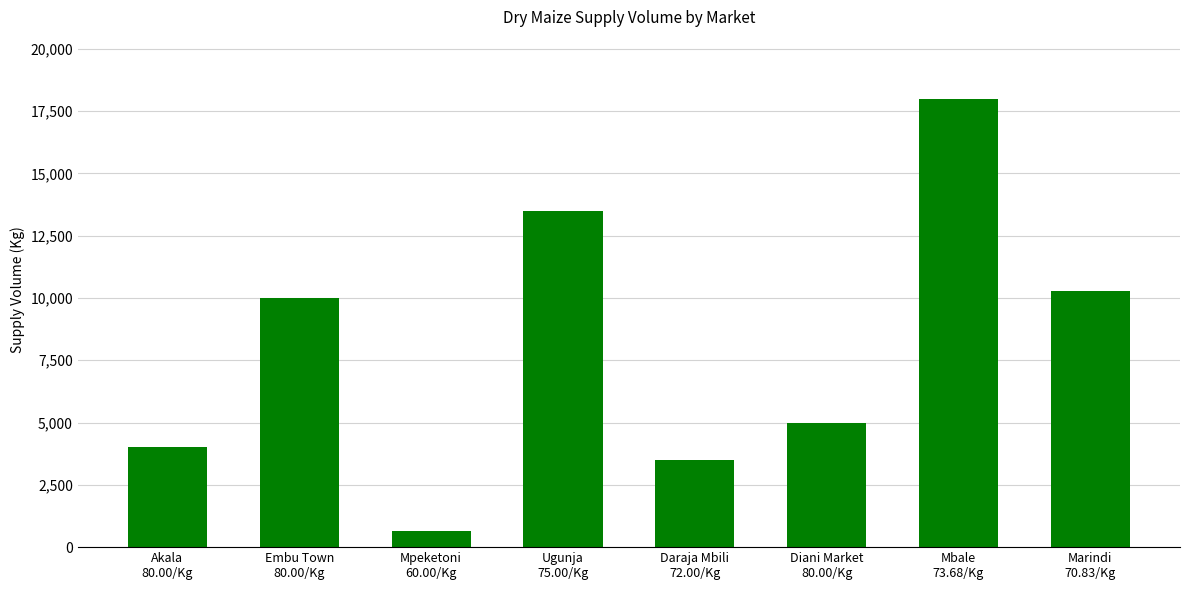

Reading left to right, extract all data points from this chart.

Akala
80.00/Kg=4000	Embu Town
80.00/Kg=10000	Mpeketoni
60.00/Kg=650	Ugunja
75.00/Kg=13500	Daraja Mbili
72.00/Kg=3500	Diani Market
80.00/Kg=5000	Mbale
73.68/Kg=18000	Marindi
70.83/Kg=10260